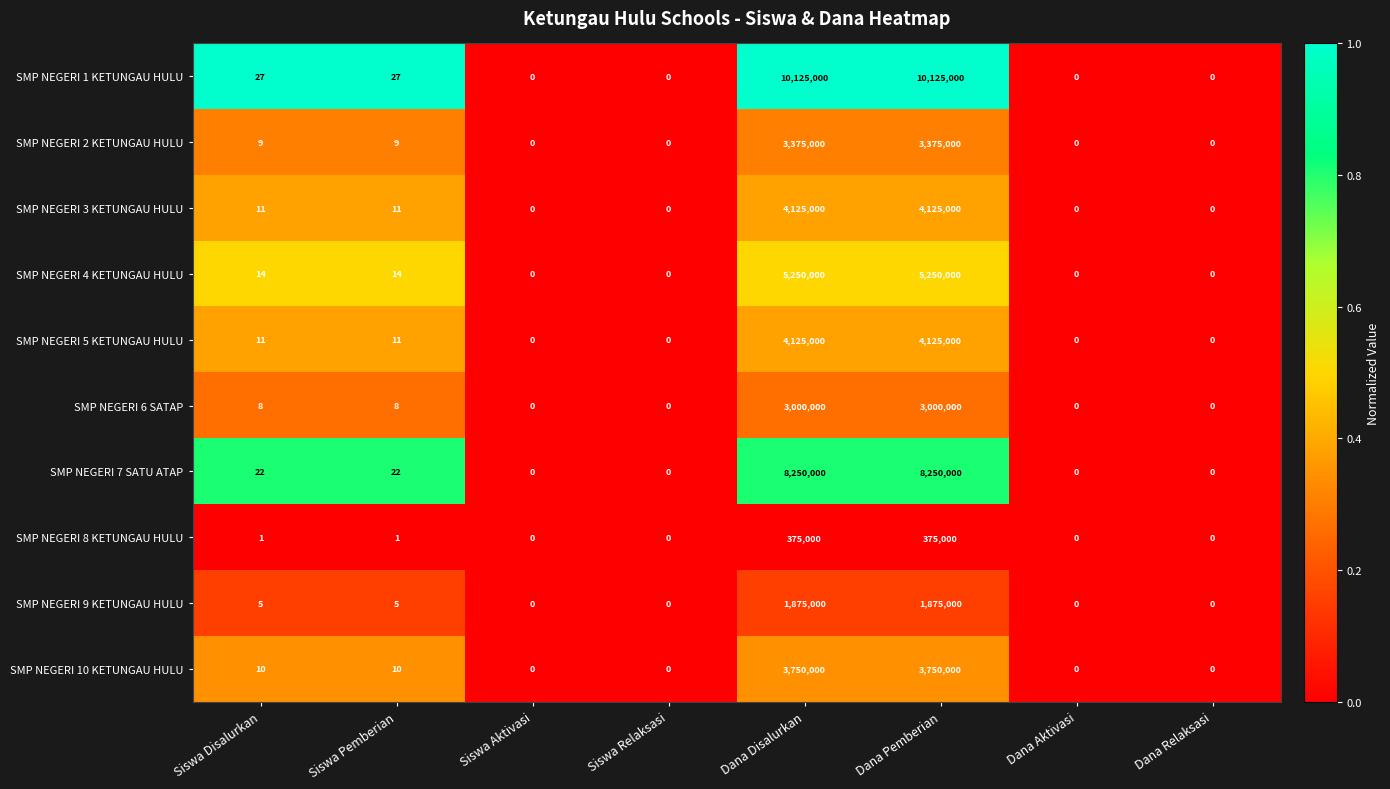

Which series has the largest total across all categories?

SMP NEGERI 1 KETUNGAU HULU